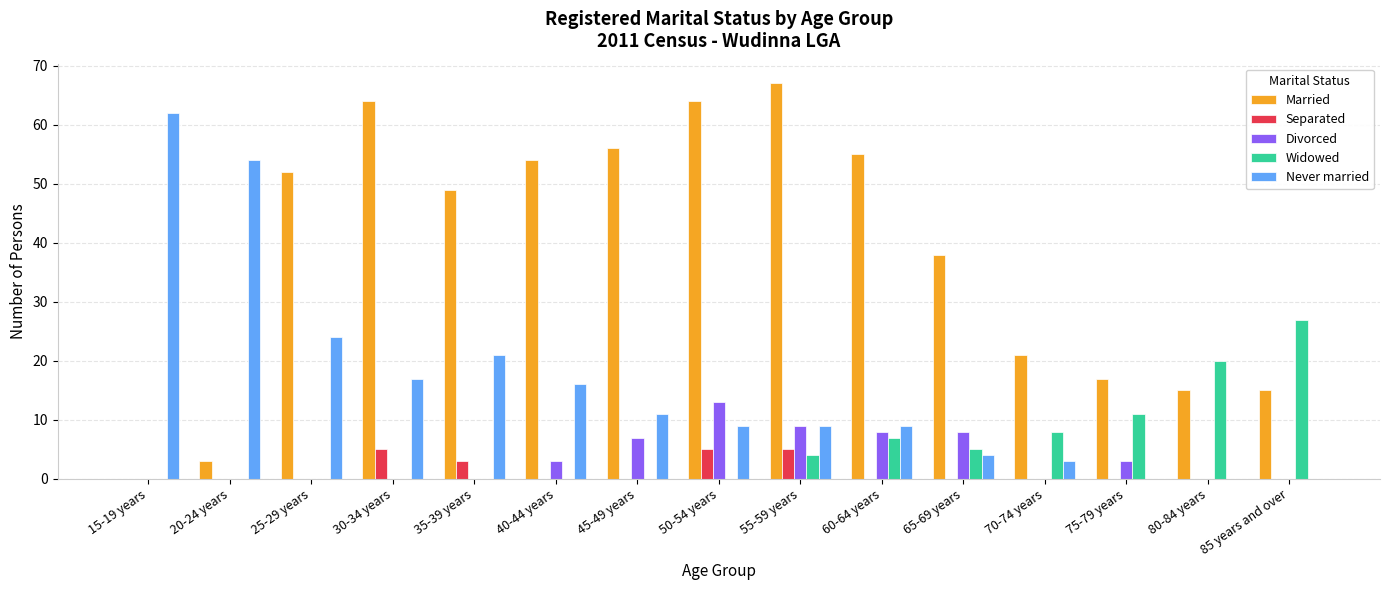

Which series changed the most between 35-39 years and 70-74 years?

Married